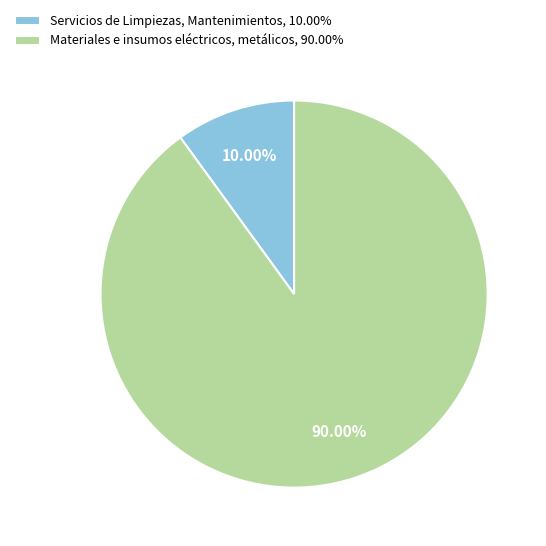

How many slices are in this pie chart?

2